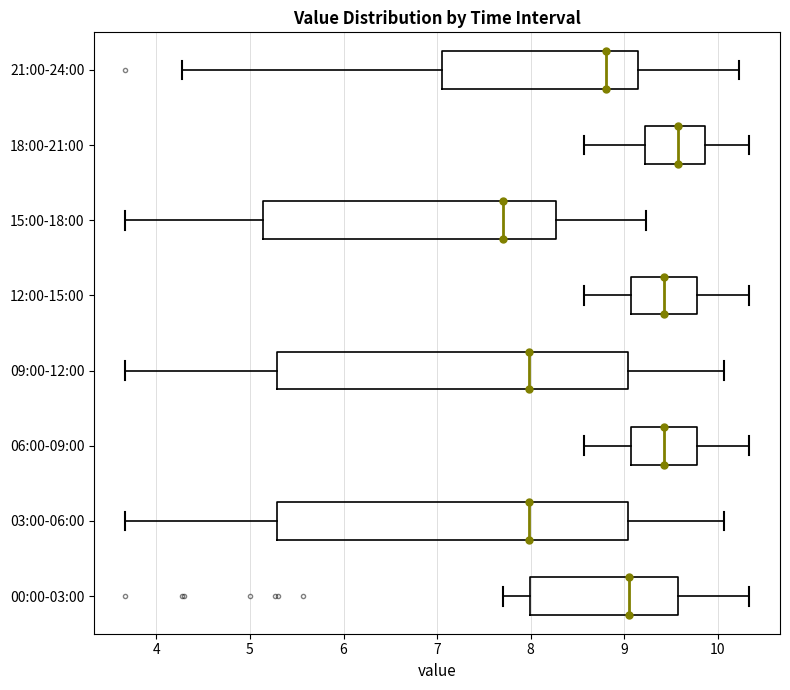

Which box's median line is the furthest to the right?

18:00-21:00